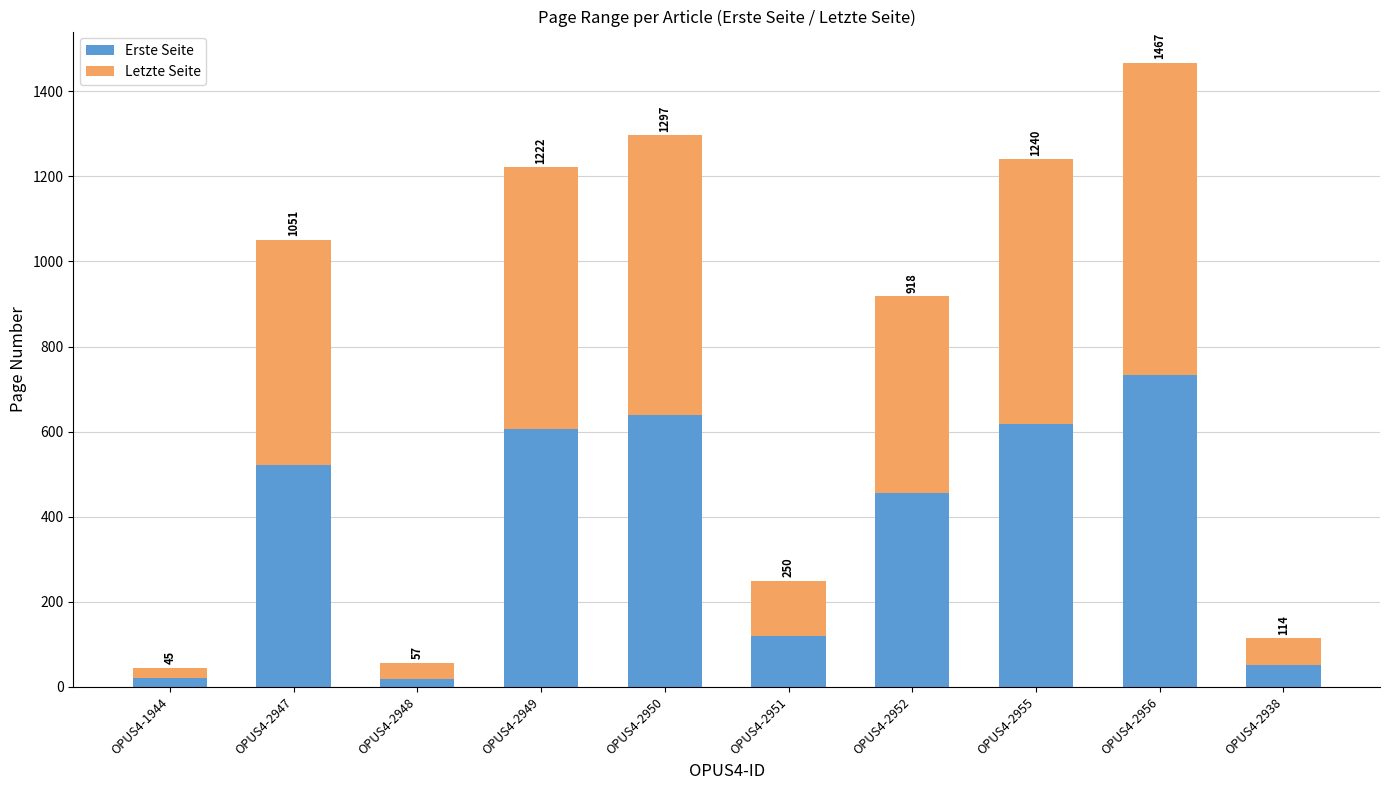

Rank the categories by Letzte Seite value from highest to lowest.

OPUS4-2956, OPUS4-2950, OPUS4-2955, OPUS4-2949, OPUS4-2947, OPUS4-2952, OPUS4-2951, OPUS4-2938, OPUS4-2948, OPUS4-1944